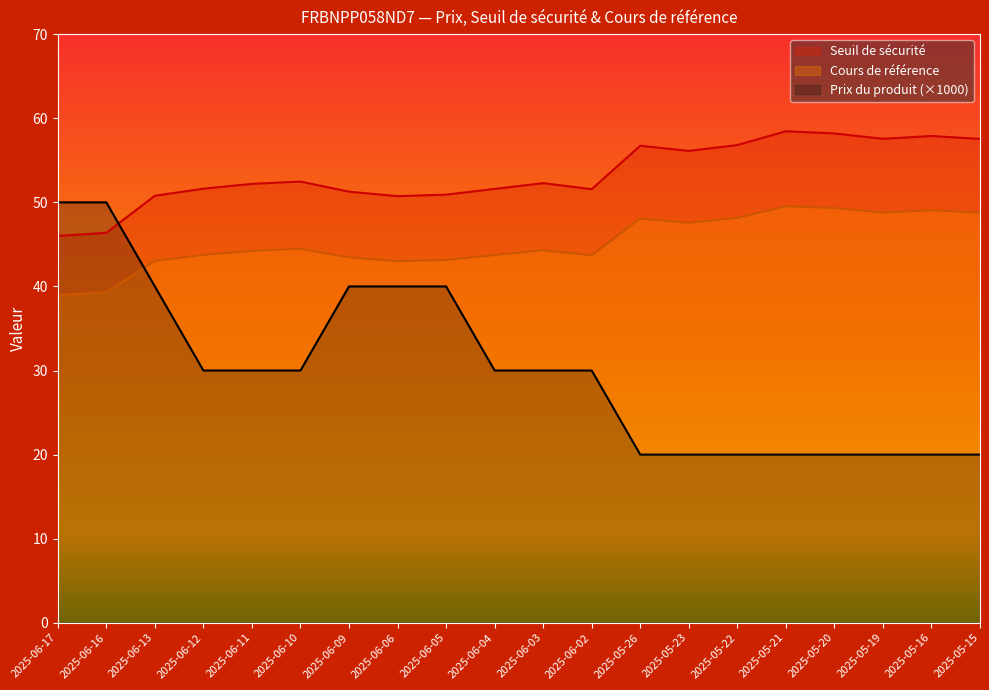

Reading left to right, what are all the values shown in this chart?

Seuil de sécurité: 46.0	46.4	50.8	51.6	52.2	52.5	51.3	50.7	50.9	51.6	52.3	51.6	56.7	56.1	56.8	58.5	58.2	57.6	57.9	57.5
Cours de référence: 39.0	39.3	43.0	43.8	44.2	44.5	43.5	43.0	43.1	43.7	44.3	43.7	48.1	47.6	48.1	49.5	49.3	48.8	49.1	48.8
Prix du produit: 50.0	50.0	40.0	30.0	30.0	30.0	40.0	40.0	40.0	30.0	30.0	30.0	20.0	20.0	20.0	20.0	20.0	20.0	20.0	20.0